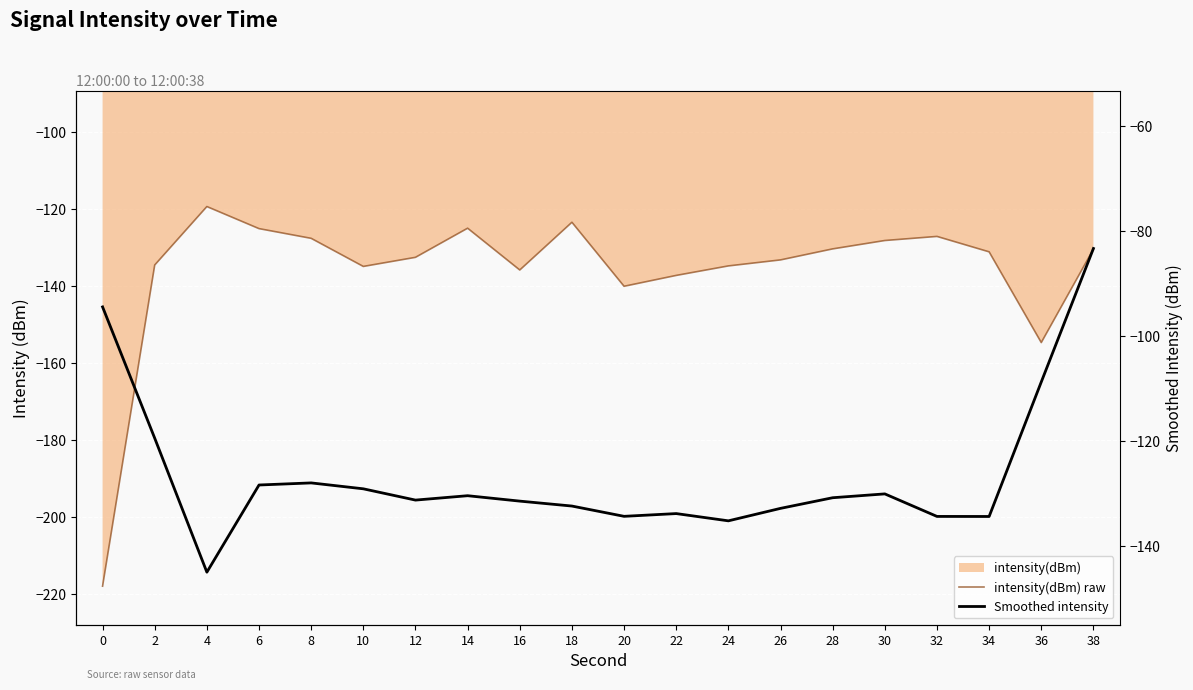

List the series in order of their peak value, lowest first.

intensity(dBm) raw, Smoothed intensity